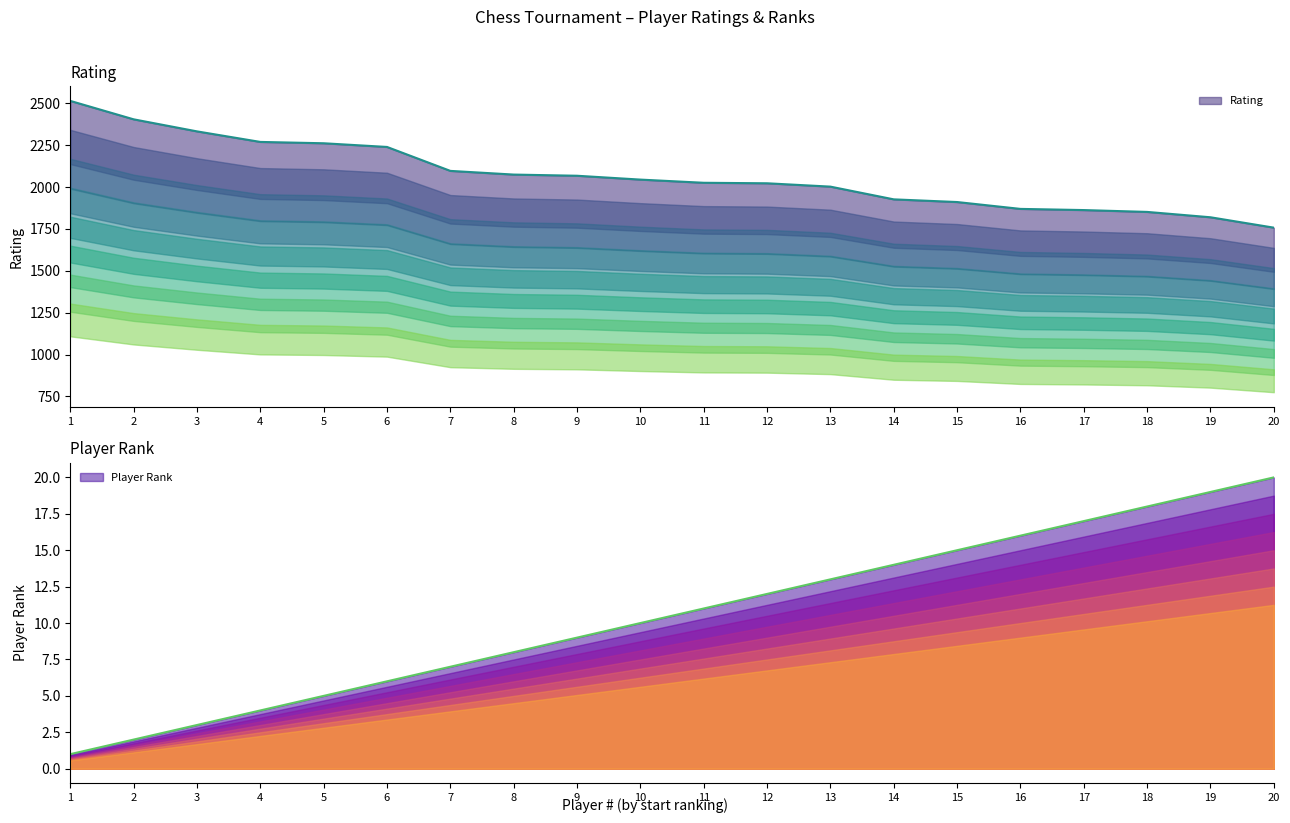

True or false: Player Rank has more than 2 points higher than both neighbors.

False